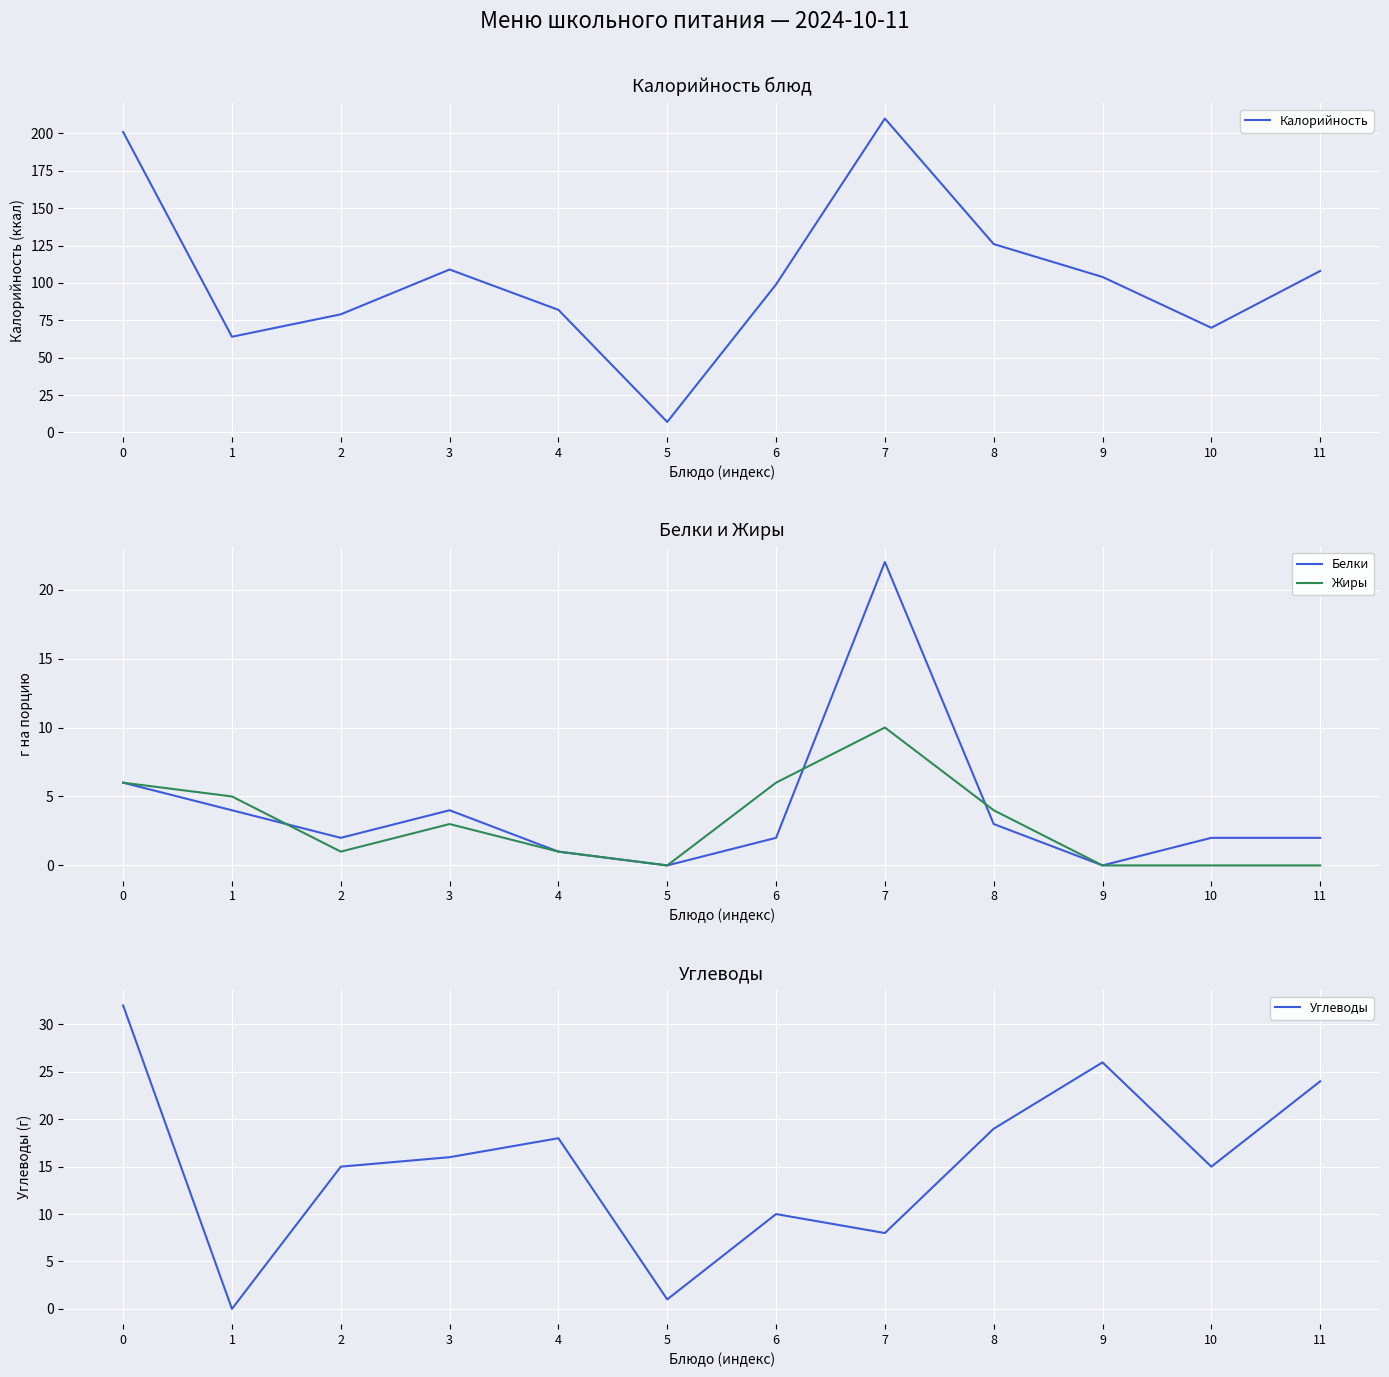

How many interior local peaks does the Белки series have?

2